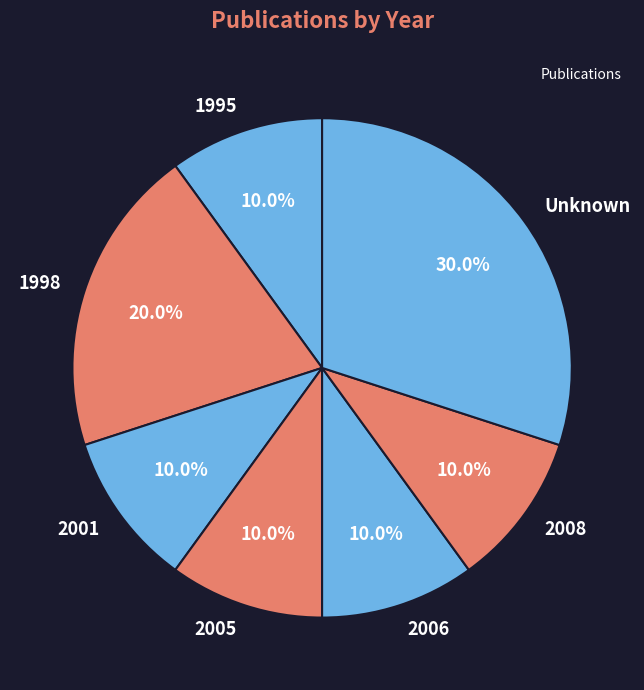

Is the sum of 2006 and Unknown greater than half?

No